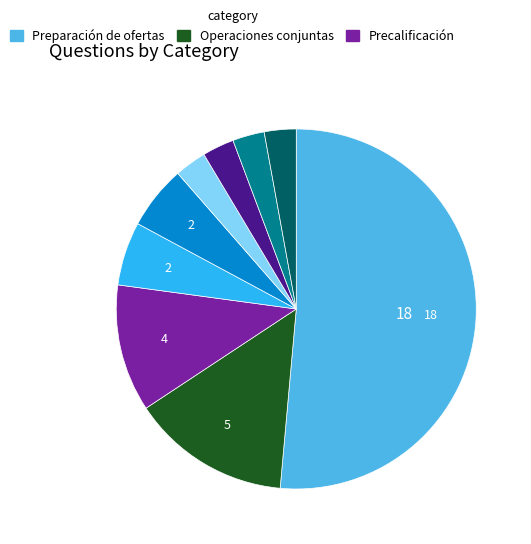

How many segments does this pie chart have?

9